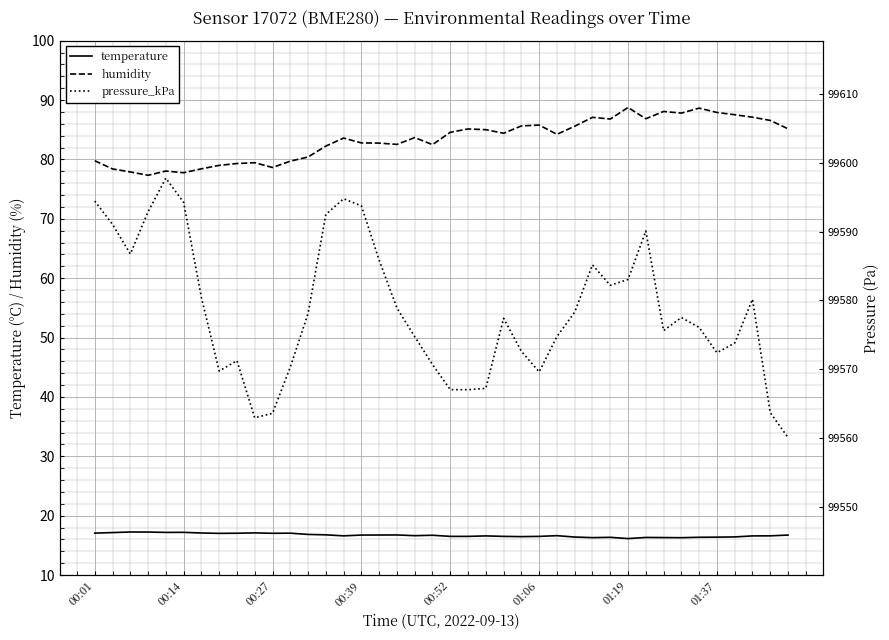

The value of humidity at 27 is 85.6. True or false?

True